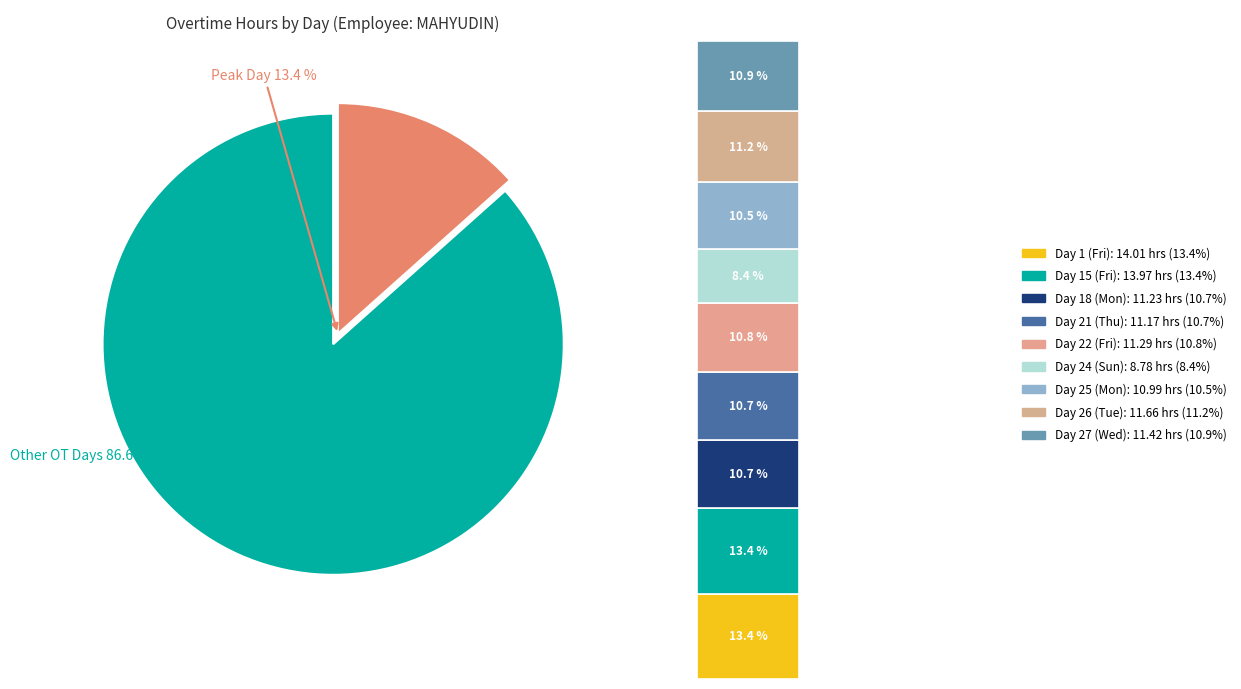

The Day 21 (Thu) slice represents 2% of the pie. True or false?

False